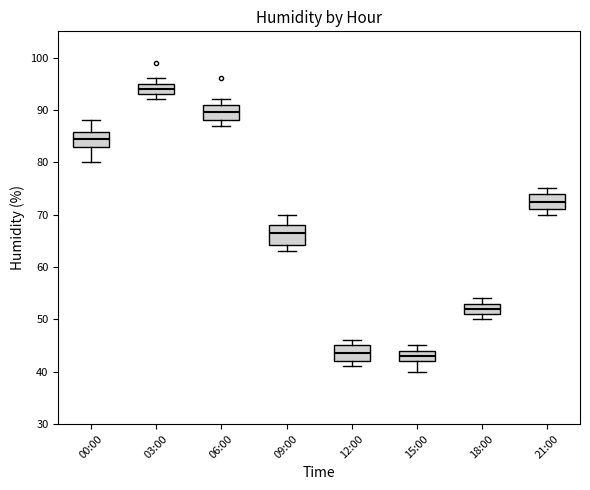

Reading left to right, read every box against the y-axis: the position of its median line, the range the box covers, and the ends of its whiskers. The values are not printed on the chart, so give them approximately, as read against the axis.

00:00: median 85, box 83 to 86, whiskers 80 to 88
03:00: median 94, box 93 to 95, whiskers 92 to 96
06:00: median 90, box 88 to 91, whiskers 87 to 92
09:00: median 67, box 64 to 68, whiskers 63 to 70
12:00: median 44, box 42 to 45, whiskers 41 to 46
15:00: median 43, box 42 to 44, whiskers 40 to 45
18:00: median 52, box 51 to 53, whiskers 50 to 54
21:00: median 73, box 71 to 74, whiskers 70 to 75